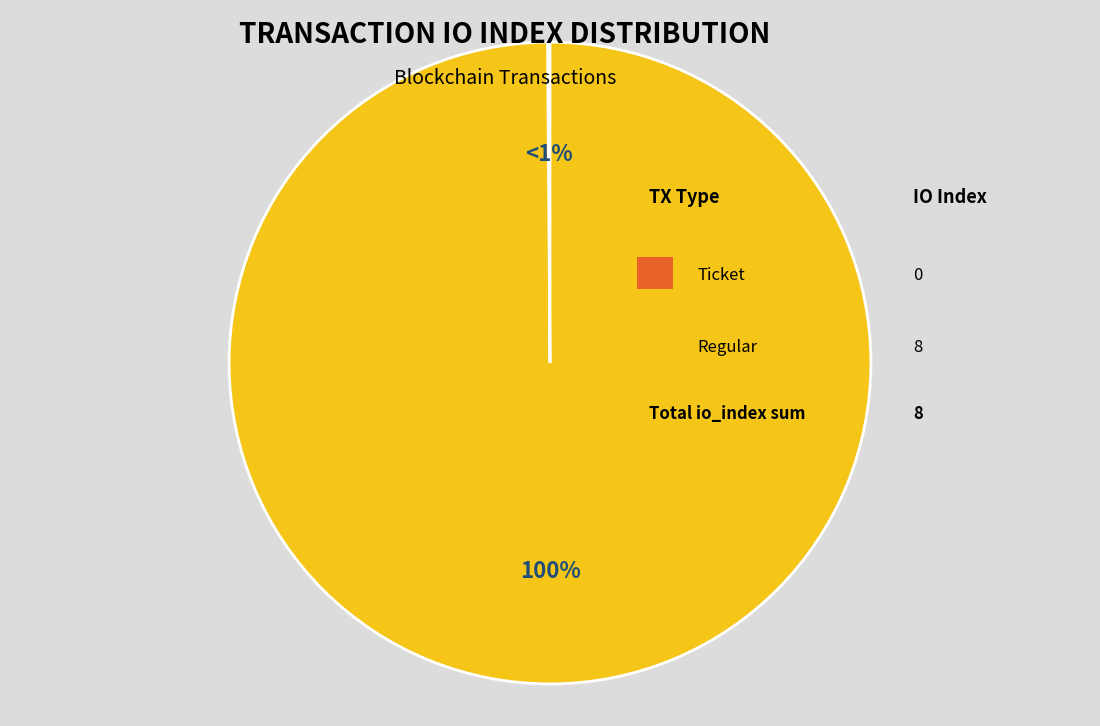

Count the number of slices in the pie.

2